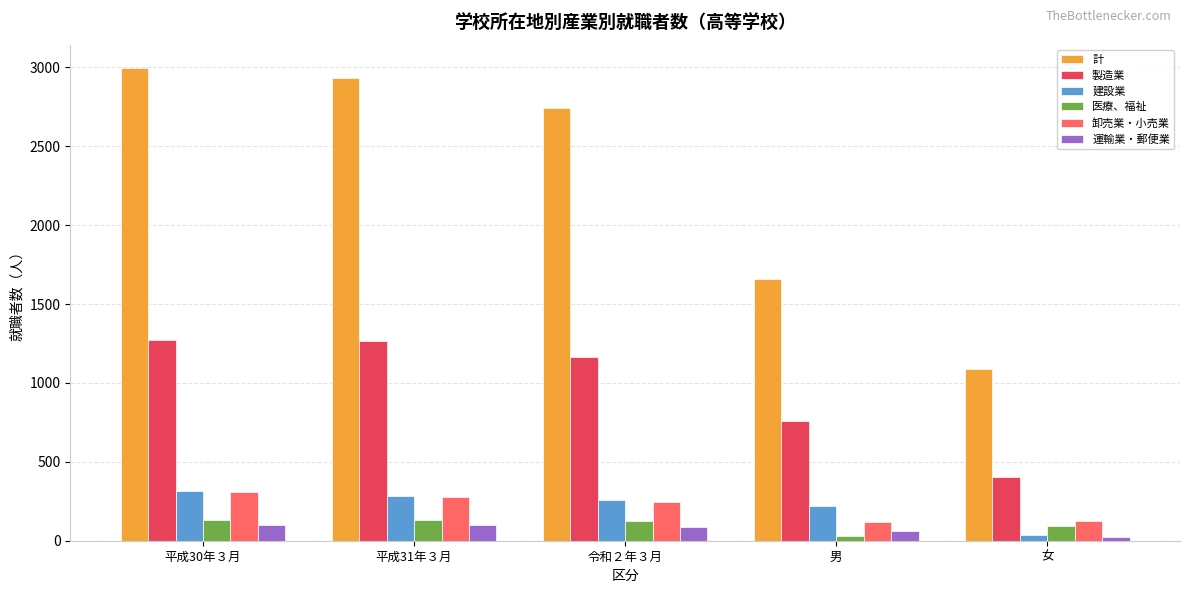

How many data points does each series have?

5